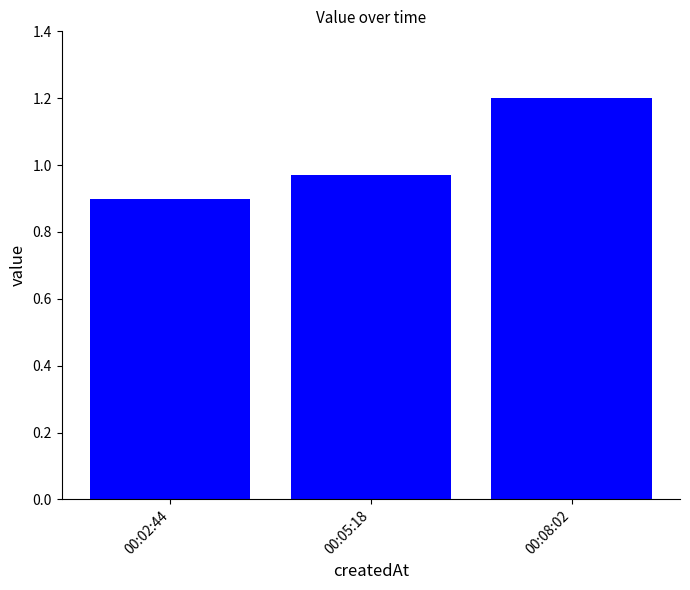

How many values are between 0 and 1?

2